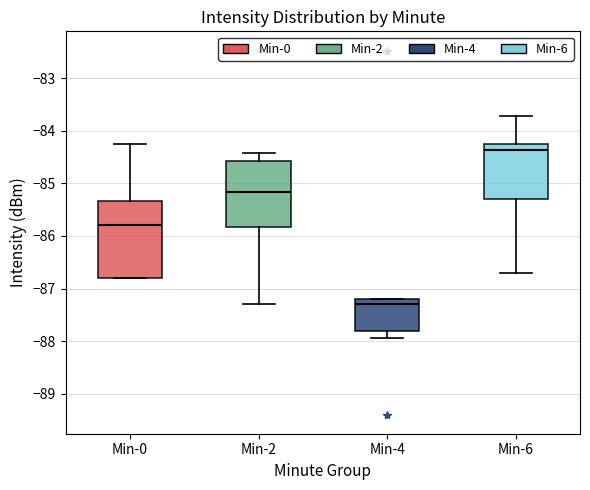

Which box is the tallest, from its lower edge to its upper edge?

Min-0